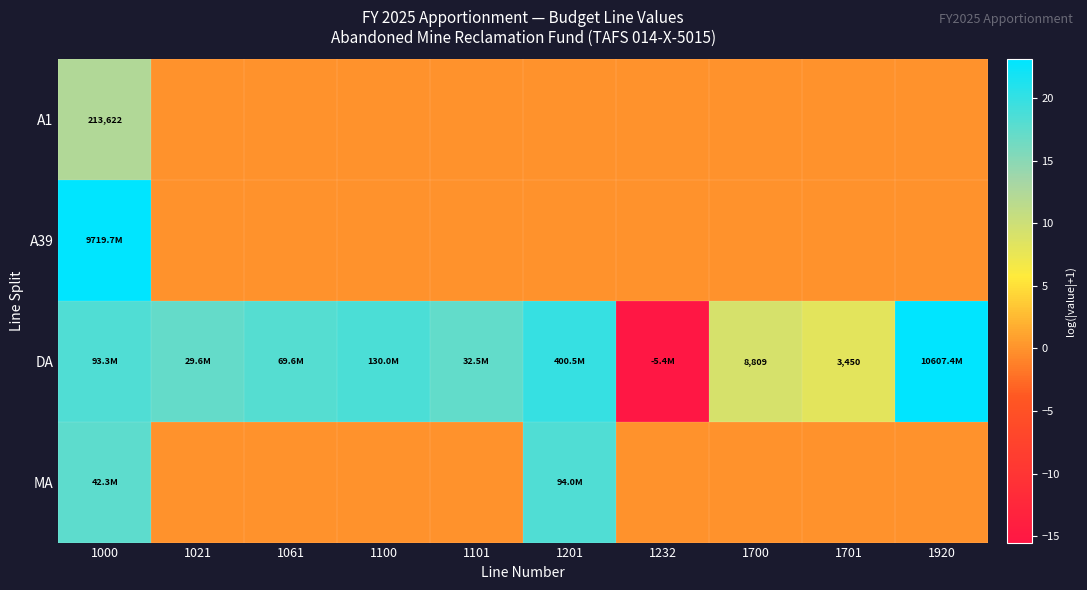

How many series are shown in this chart?

4